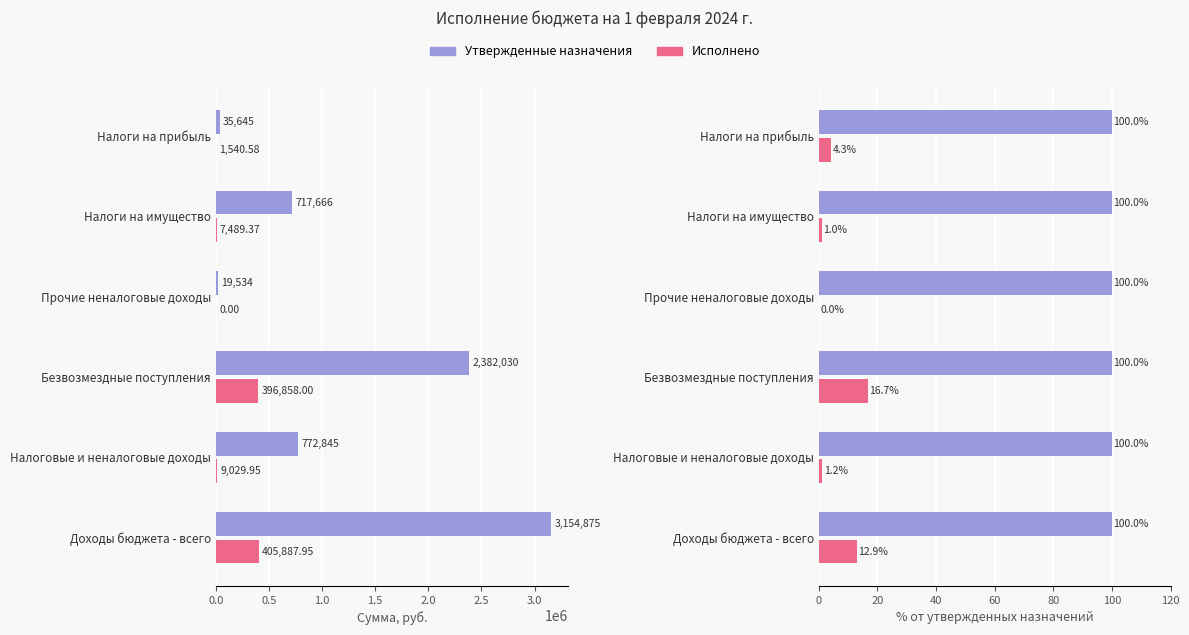

Count the number of categories in the chart.

6